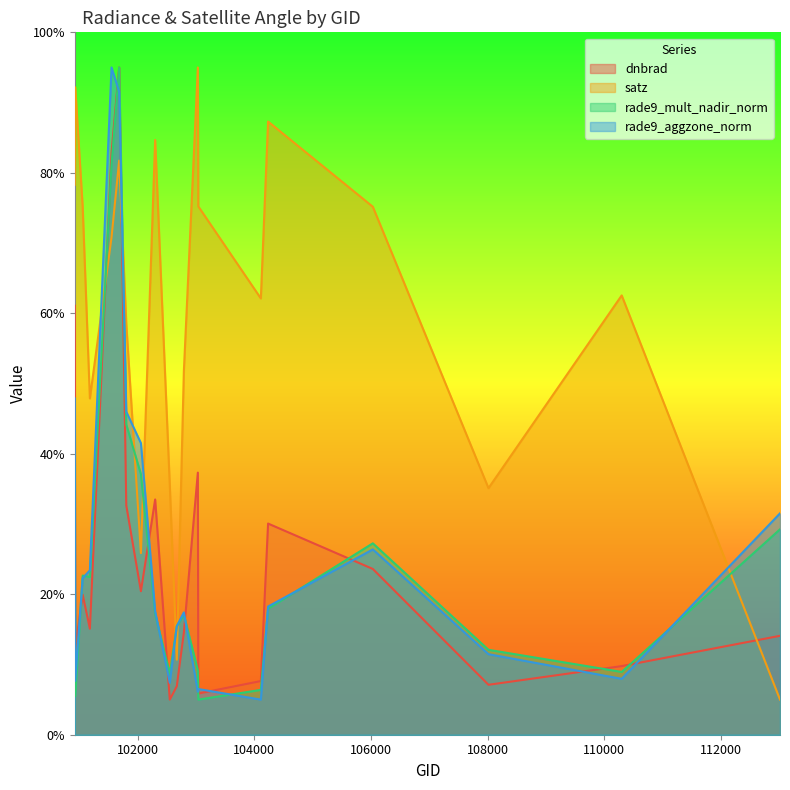

Reading left to right, transcribe all the data shown in this chart.

dnbrad: 61.1	12.3	19.9	15.1	82.9	95.0	32.6	20.4	33.5	5.0	6.9	14.5	37.3	5.9	7.6	30.1	23.6	7.1	9.8	14.1
satz: 78.3	92.2	75.2	47.9	70.8	81.7	58.5	25.9	84.7	35.5	10.7	51.7	95.0	75.2	62.1	87.3	75.2	35.1	62.5	5.0
rade9_mult_nadir_norm: 38.1	5.5	22.7	22.5	81.2	95.0	44.2	37.1	17.2	8.7	15.4	17.1	9.2	5.0	6.4	17.9	27.2	12.1	8.9	29.2
rade9_aggzone_norm: 47.9	7.7	22.3	23.4	95.0	91.6	46.0	41.5	17.6	7.4	15.5	17.4	6.1	6.5	5.0	18.3	26.4	11.5	8.0	31.5